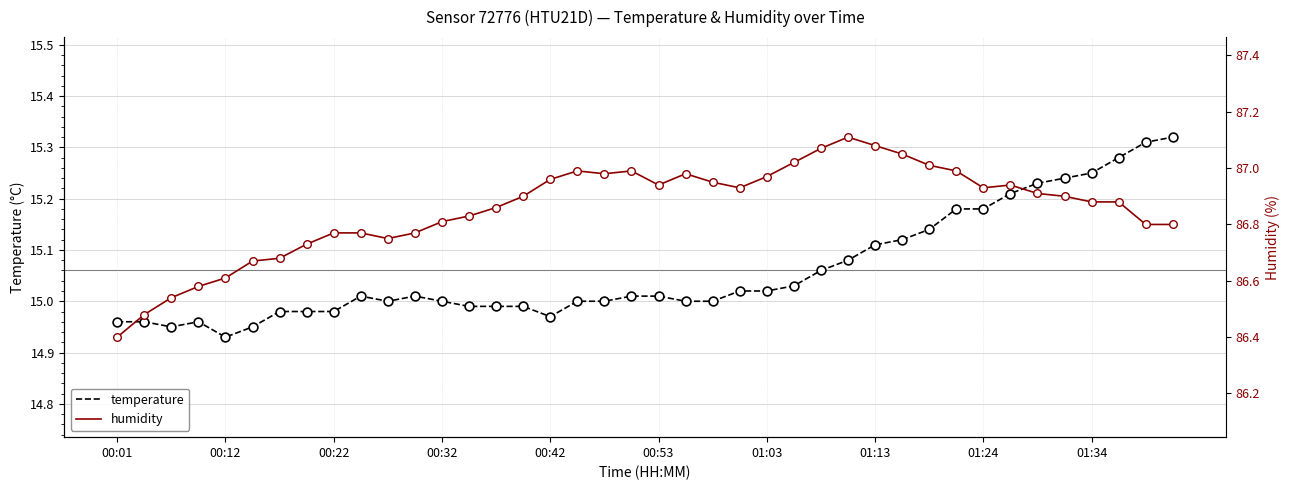

At how many categories does at least one series exceed 24?

40